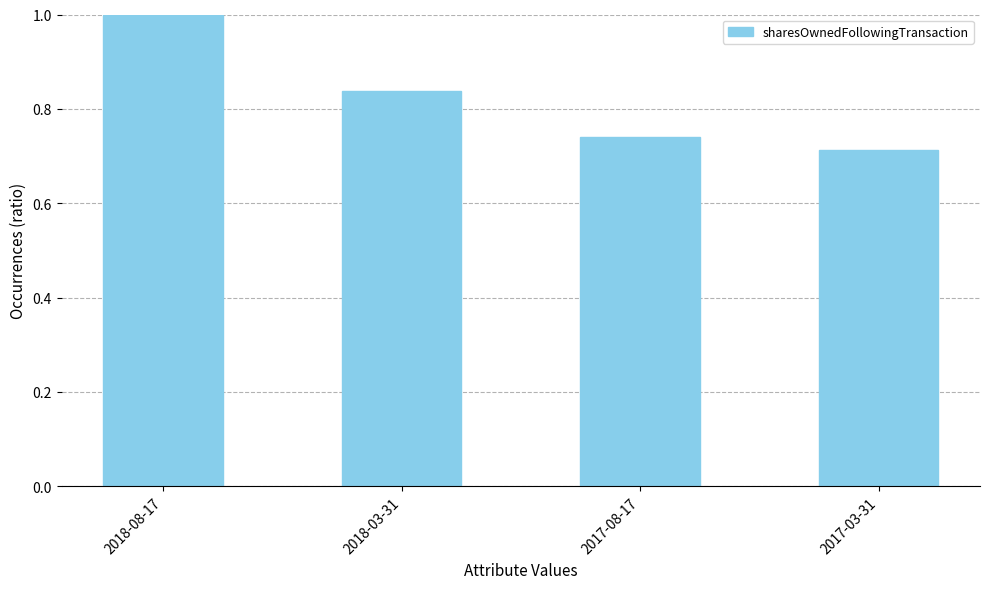

What is the maximum value shown in the chart?

1.0